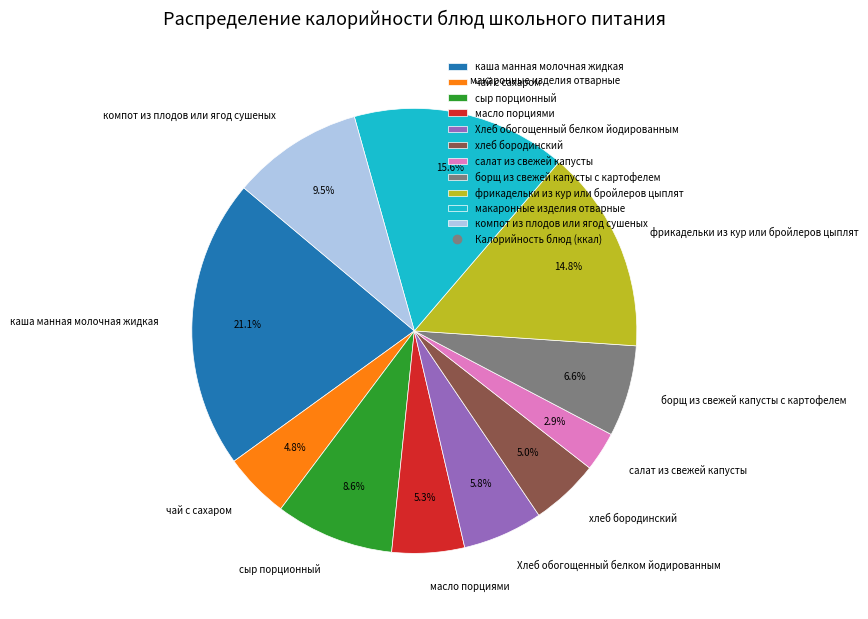

Which has a higher value, каша манная молочная жидкая or сыр порционный?

каша манная молочная жидкая